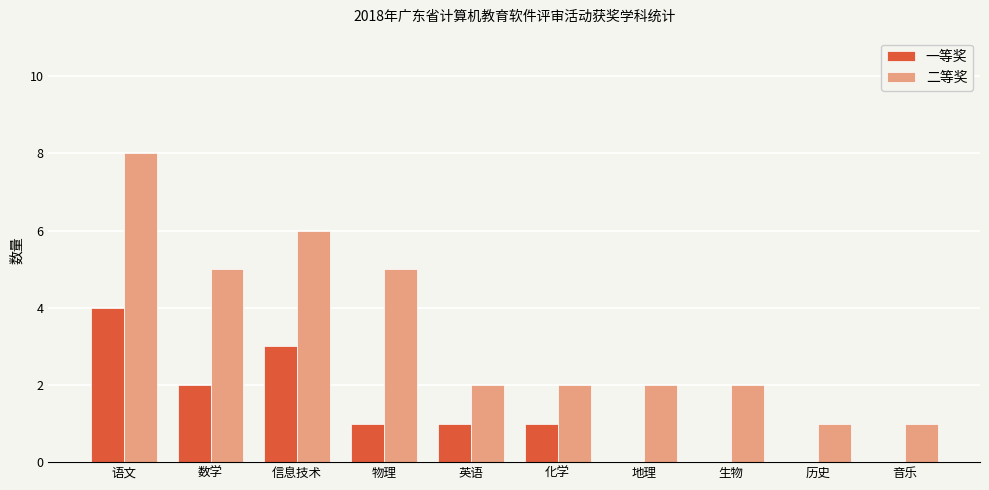

What is the highest value of the 二等奖 series?

8